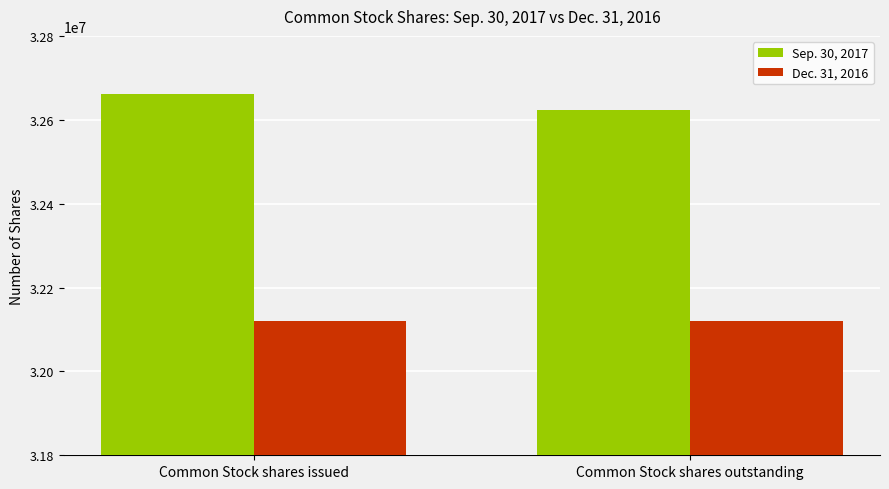

How many groups of bars are there?

2